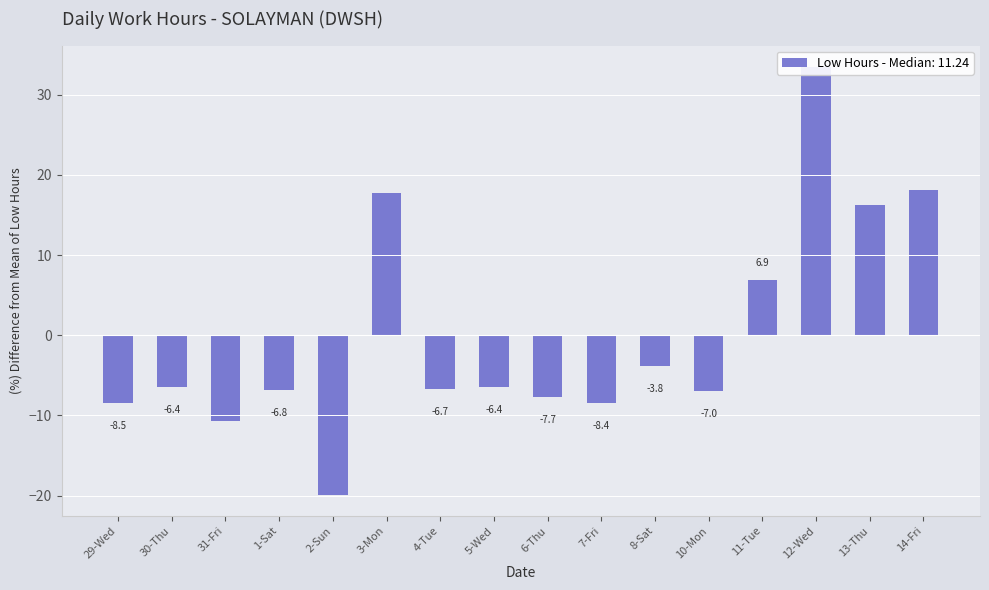

Approximately how many times larger is the value at 12-Wed compared to 3-Mon?

1.9